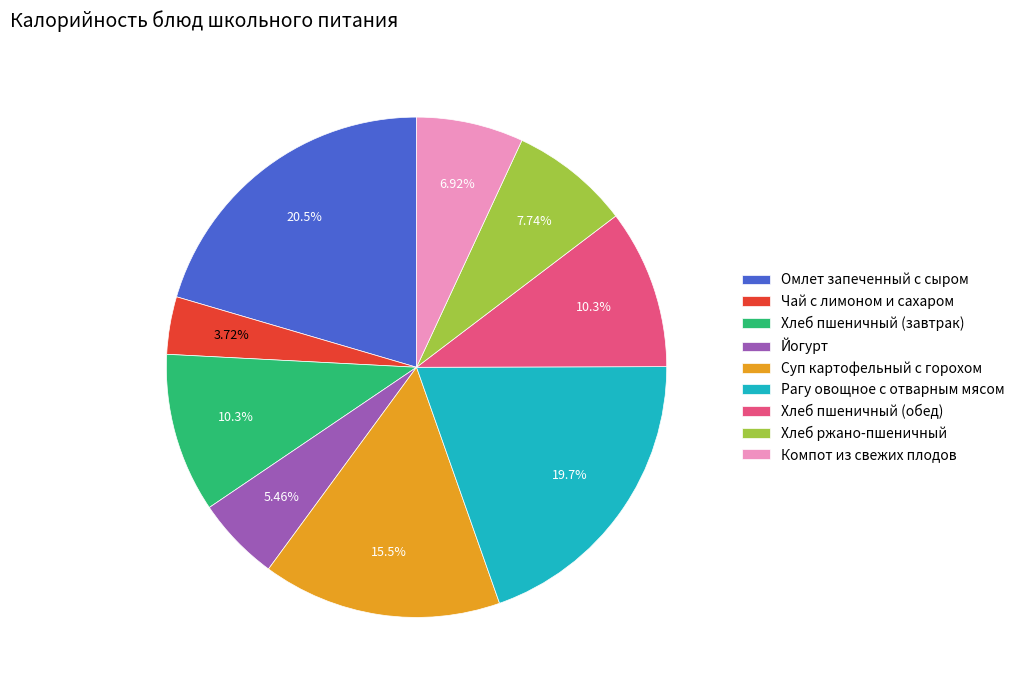

To the nearest percent, what is the combined percentage of Омлет запеченный с сыром and Суп картофельный с горохом?

36%